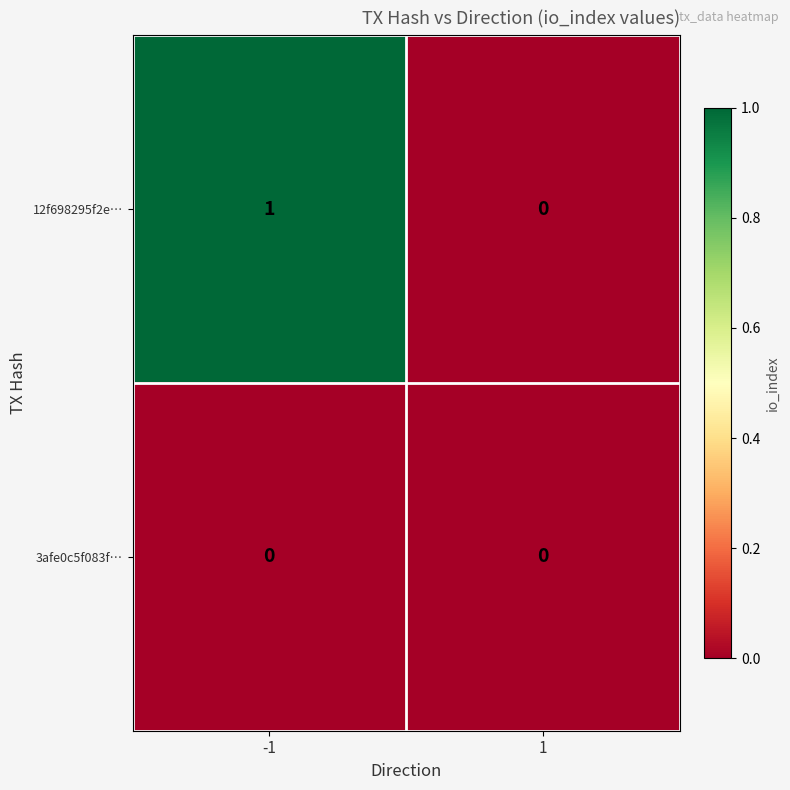

Rank the series at -1 from highest to lowest value.

12f698295f2e…, 3afe0c5f083f…